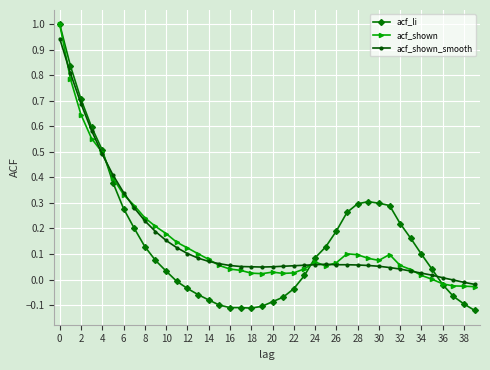

Which series has the widest spread of values?

acf_li